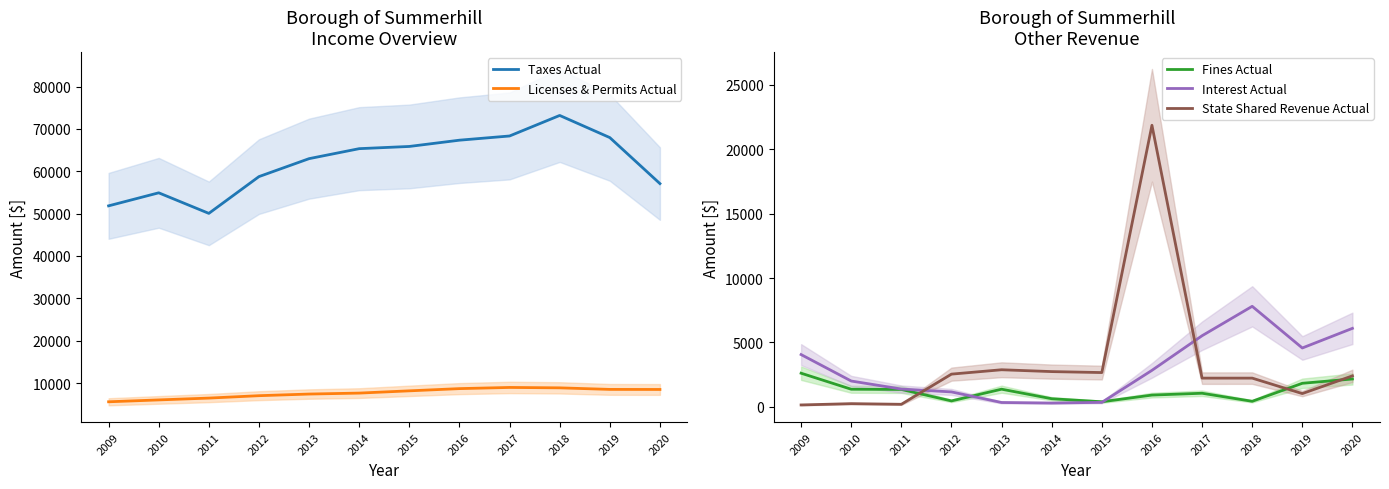

Is it true that State Shared Revenue Actual equals 250.0 at 2010?

True